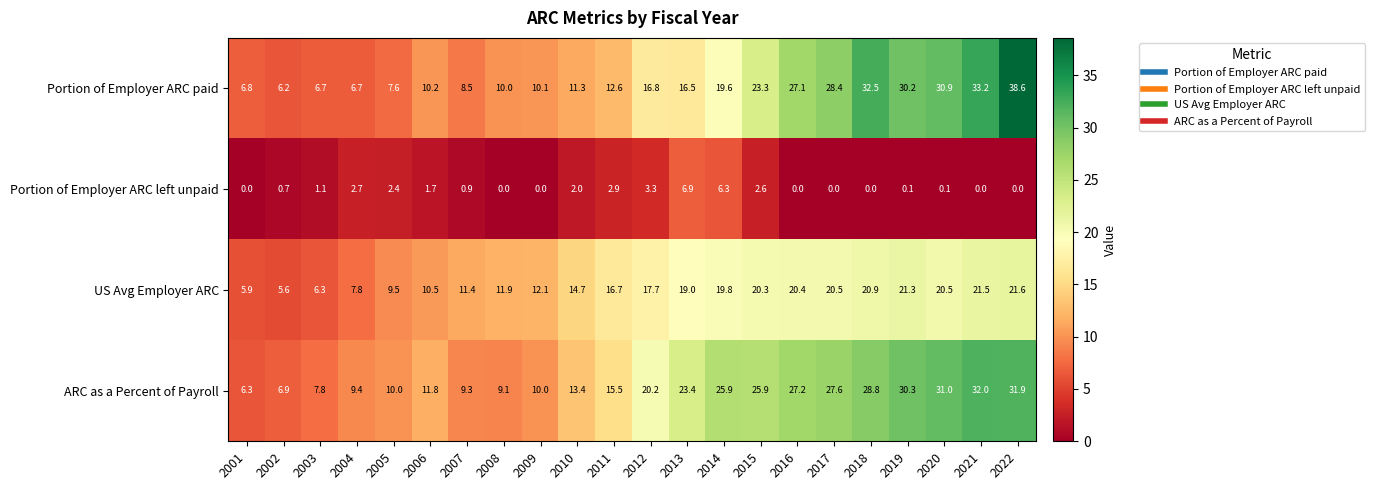

Count the number of data series in this chart.

4